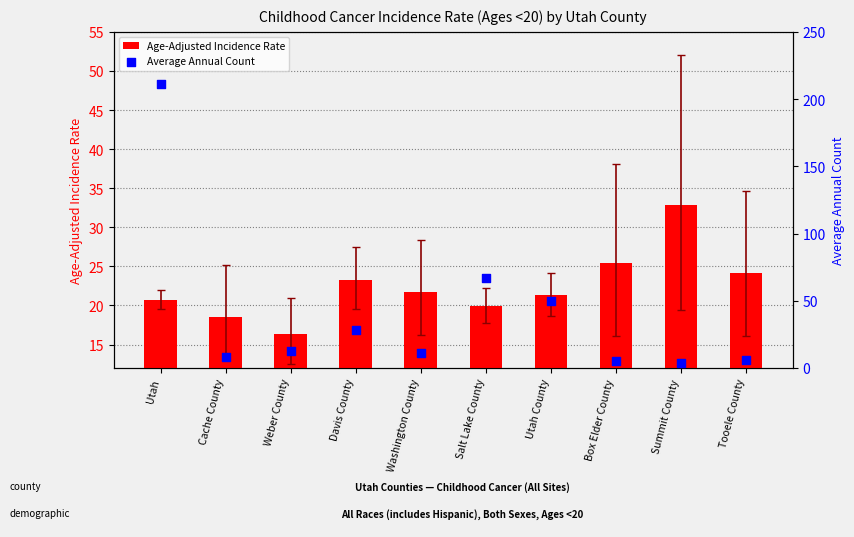

Which series contains the lowest Y value?

Average Annual Count